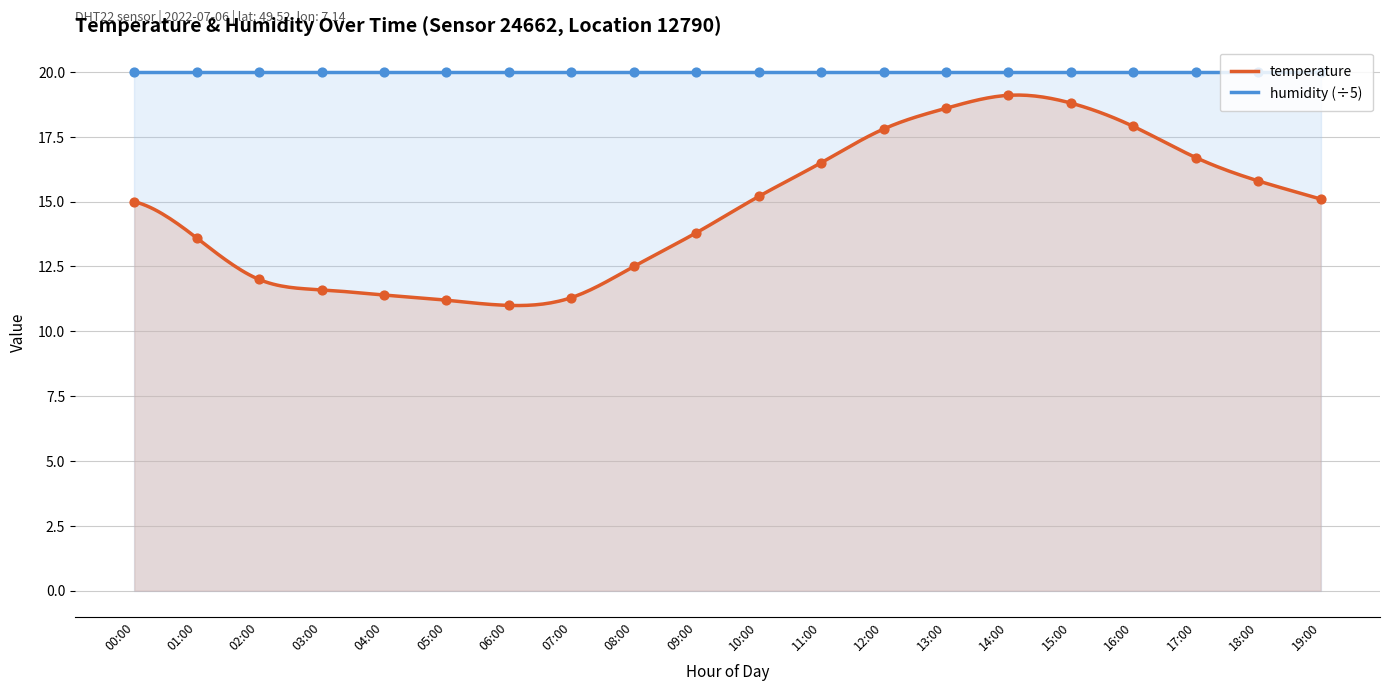

What is the ratio of the value at 07:00 to the value at 09:00?

0.8